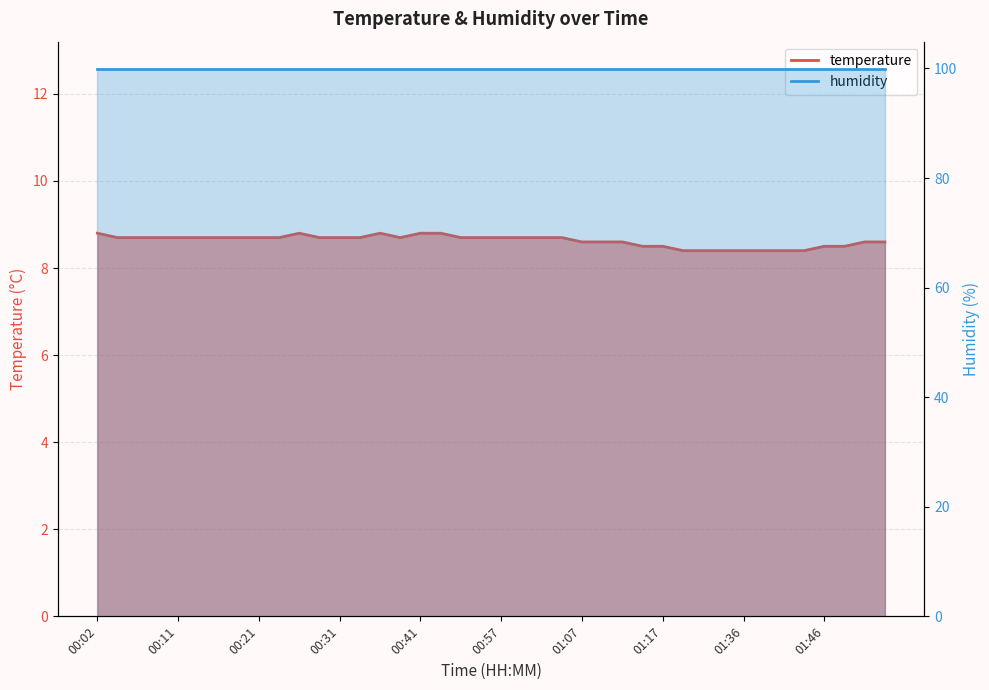

What is the ratio of the value at 00:47 to the value at 01:09?

1.0